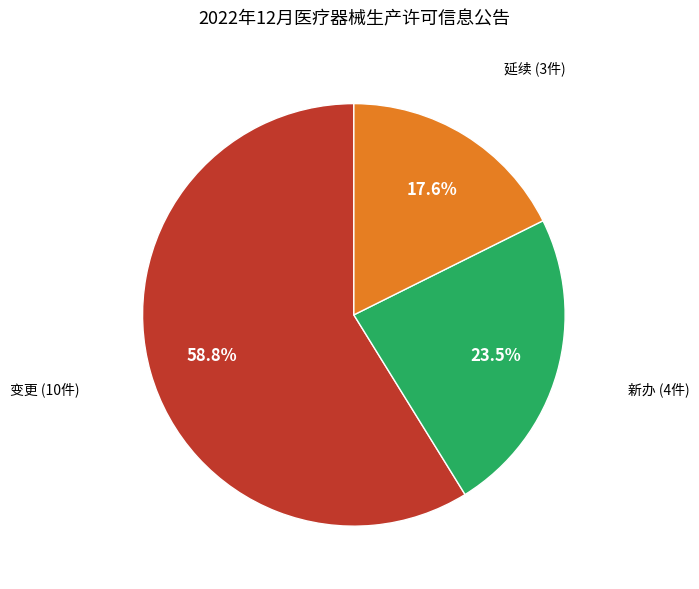

Count the number of slices in the pie.

3